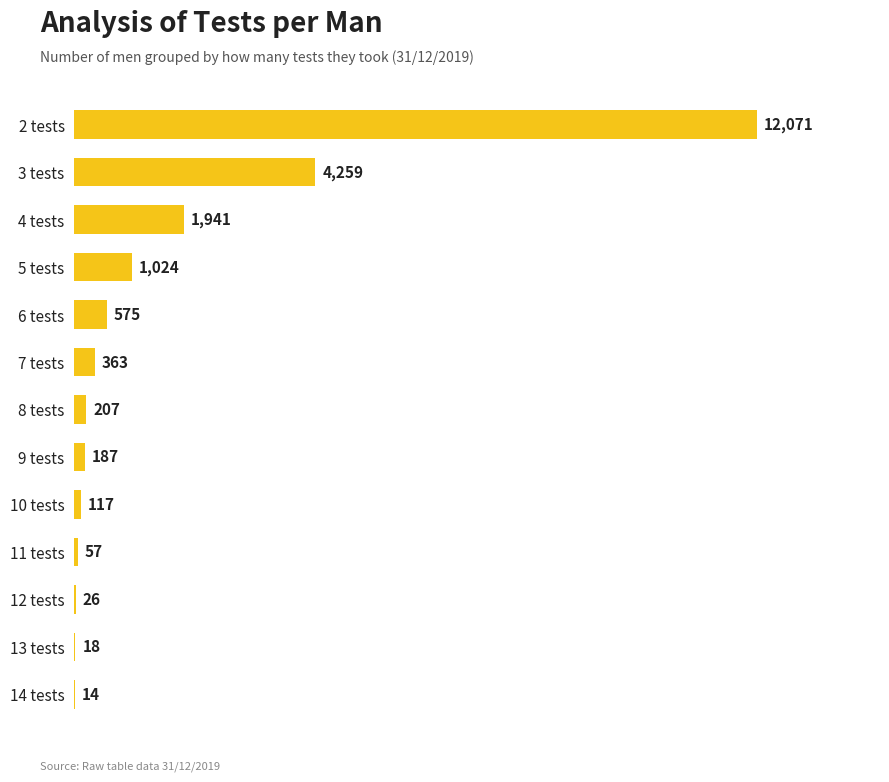

Where is the data nearest to the value 6042?

3 tests